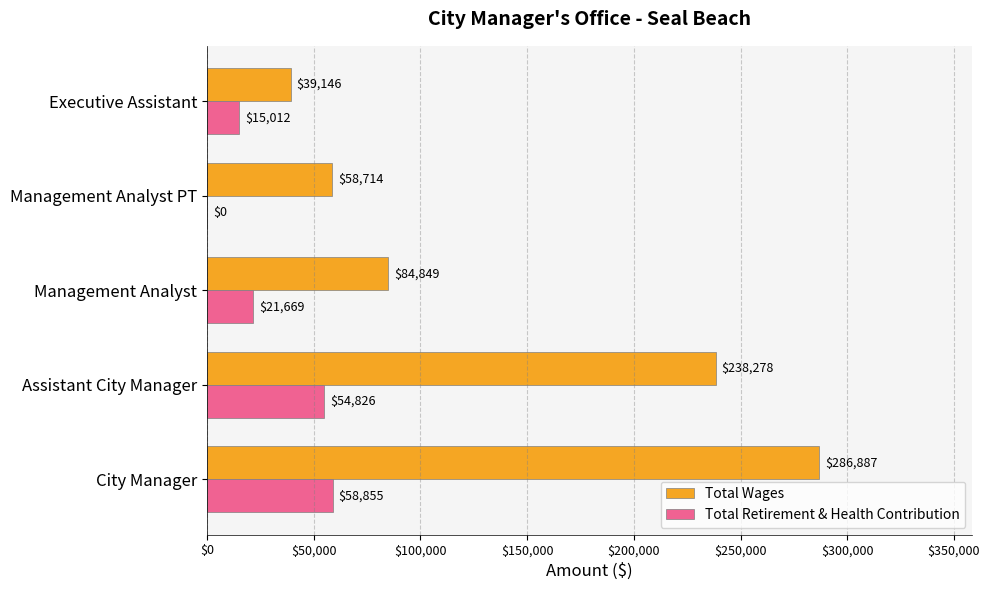

Is the value of Total Wages at City Manager greater than the value of Total Retirement & Health Contribution at City Manager?

Yes